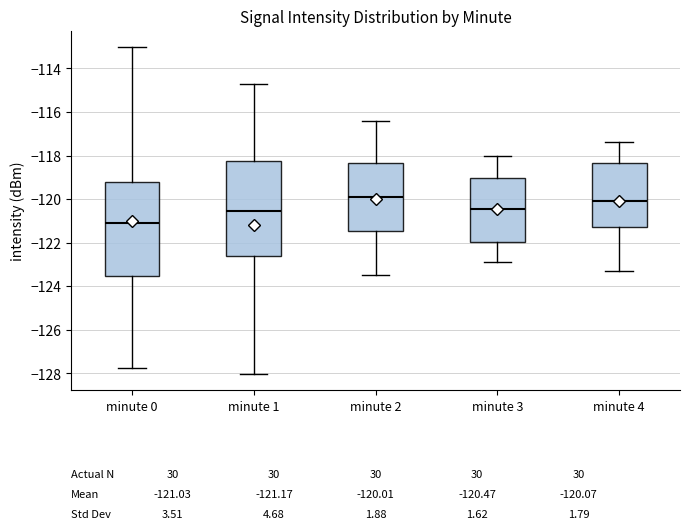

Which box has the lowest median line?

minute 0